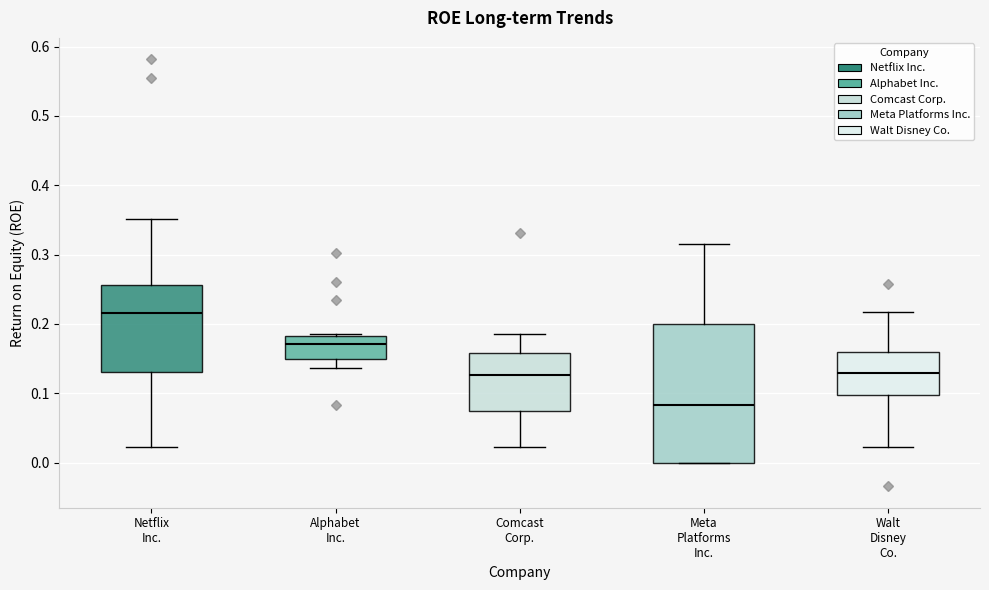

Reading left to right, transcribe this box plot: for each box, give where its median line is, the range the box spans, and where its two whiskers end, as read against the y-axis. The values are not printed on the chart, so give them approximately, as read against the axis.

Netflix Inc.: median 0.22, box 0.13 to 0.26, whiskers 0.02 to 0.35
Alphabet Inc.: median 0.17, box 0.15 to 0.18, whiskers 0.14 to 0.19
Comcast Corp.: median 0.13, box 0.07 to 0.16, whiskers 0.02 to 0.19
Meta Platforms Inc.: median 0.08, box 0.00 to 0.20, whiskers 0.00 to 0.32
Walt Disney Co.: median 0.13, box 0.10 to 0.16, whiskers 0.02 to 0.22